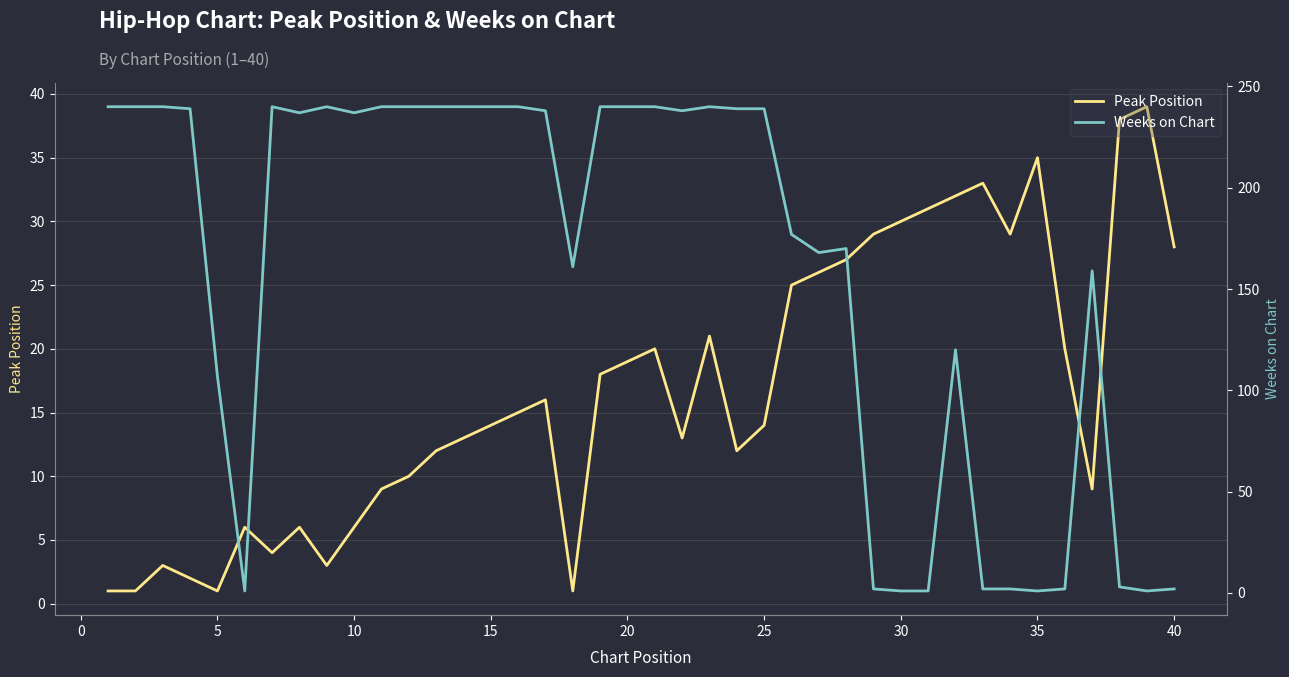

In Peak Position, how many points are higher than both neighbors (excluding endpoints)?

9